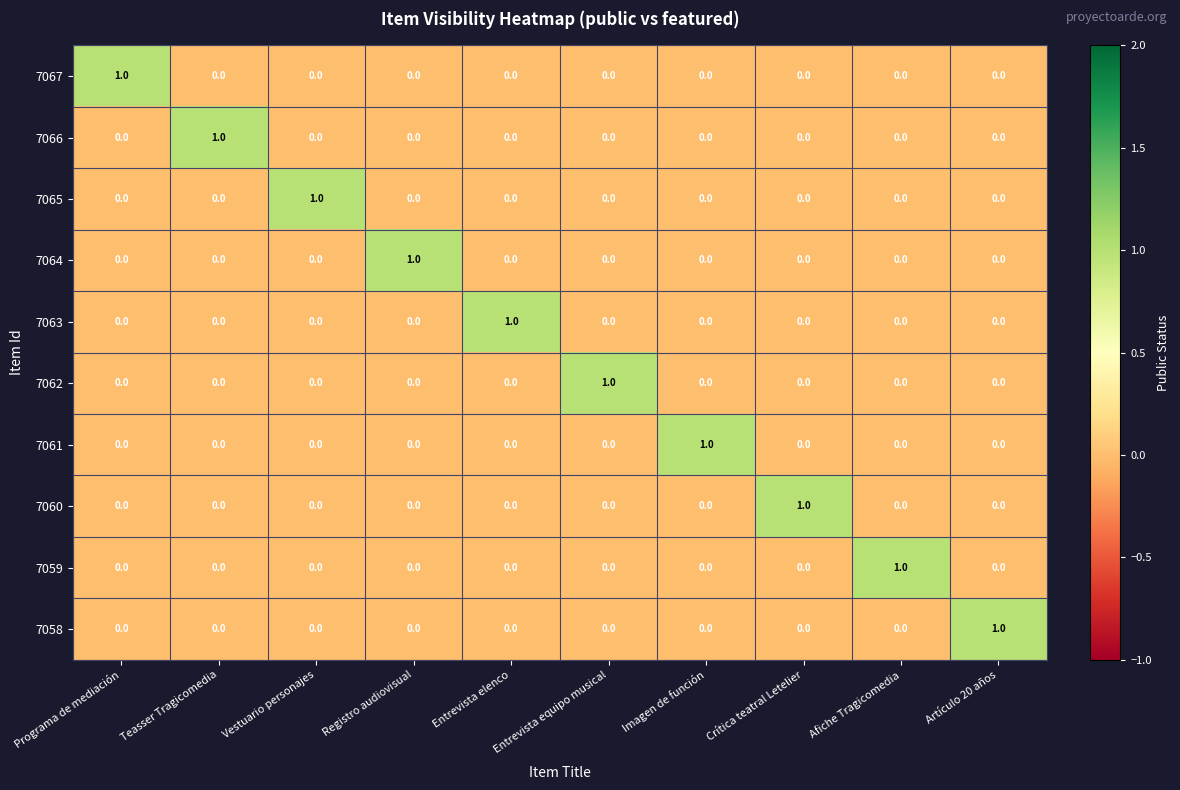

Is it true that 7060 equals 0 at Afiche Tragicomedia?

True